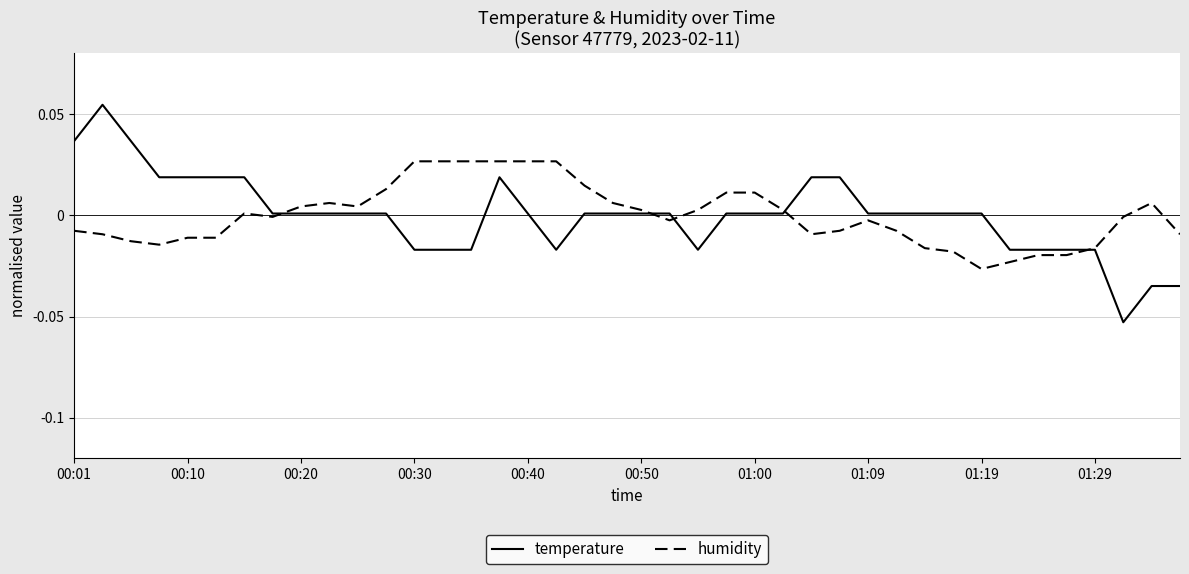

Which series has the largest range (max minus min)?

temperature